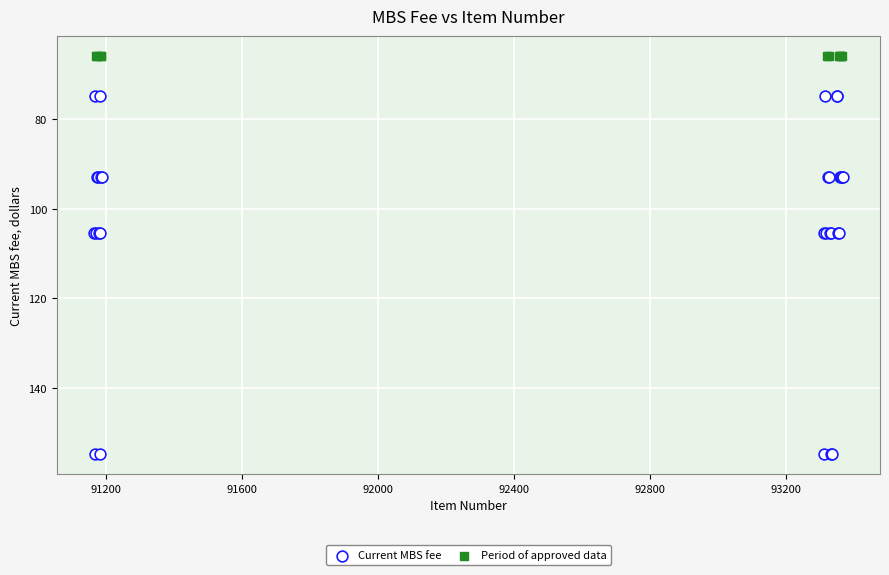

Which series contains the highest Y value?

Current MBS fee